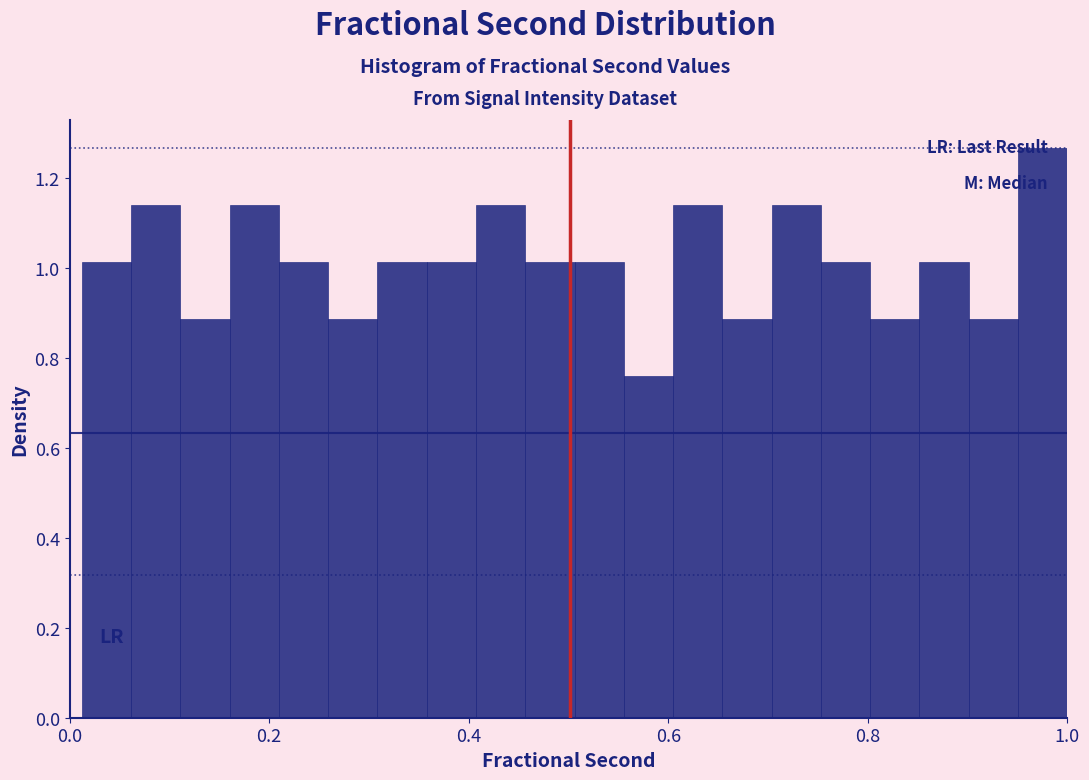

Read against the x-axis, roughly where is the centre of the tallest bar?

0.98